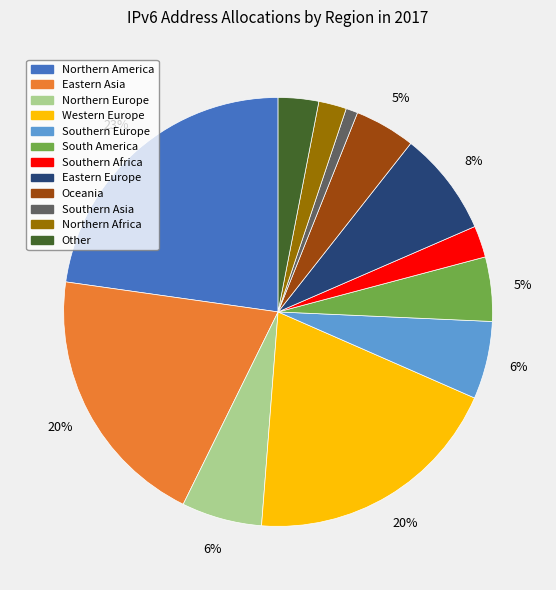

Count the number of slices in the pie.

12